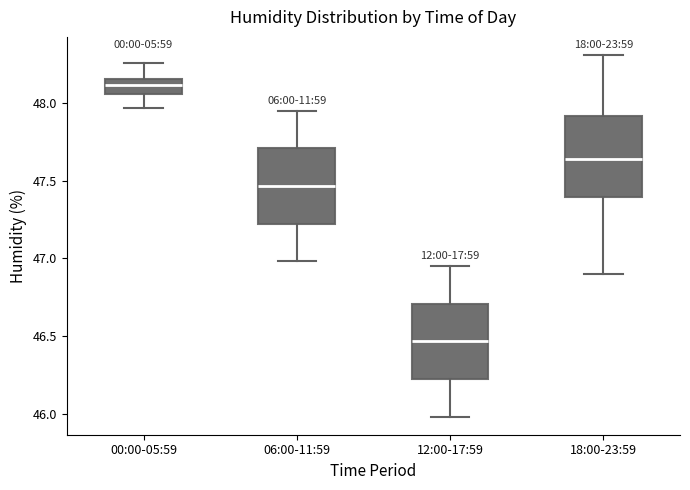

Which box's median line is the highest?

00:00-05:59